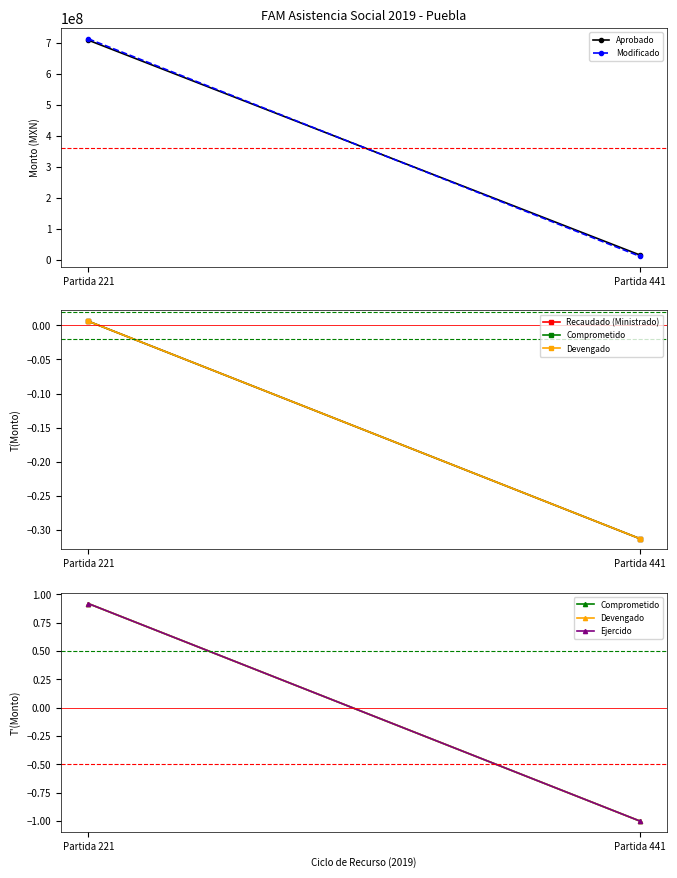

Which category has the highest value in the Aprobado series?

Partida 221